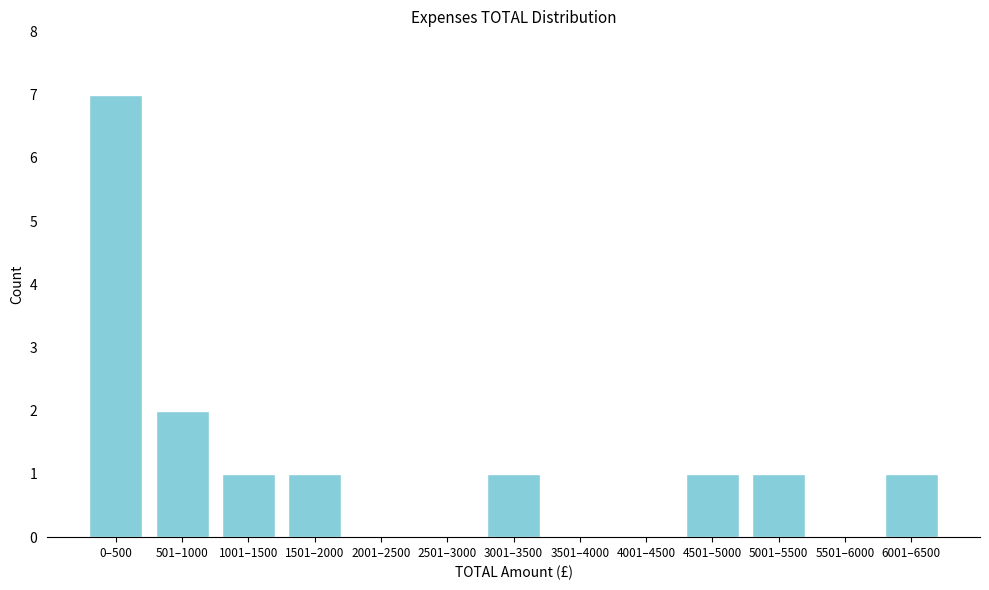

Reading left to right, list all the values displayed in this chart.

0–500=7	501–1000=2	1001–1500=1	1501–2000=1	2001–2500=0	2501–3000=0	3001–3500=1	3501–4000=0	4001–4500=0	4501–5000=1	5001–5500=1	5501–6000=0	6001–6500=1